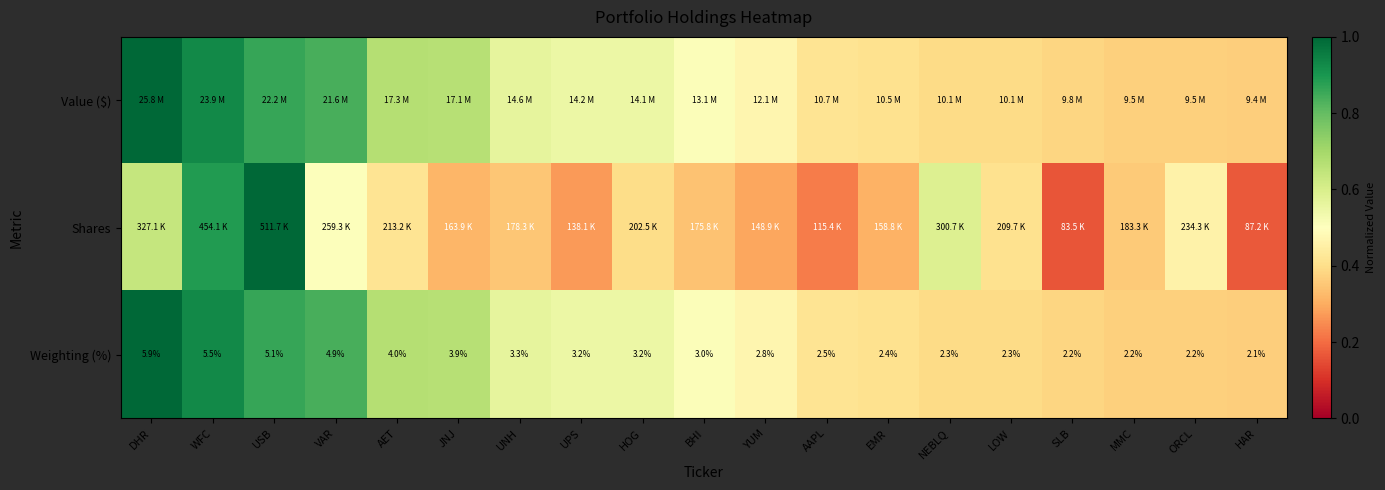

At which label does Weighting (%) first exceed 3?

DHR